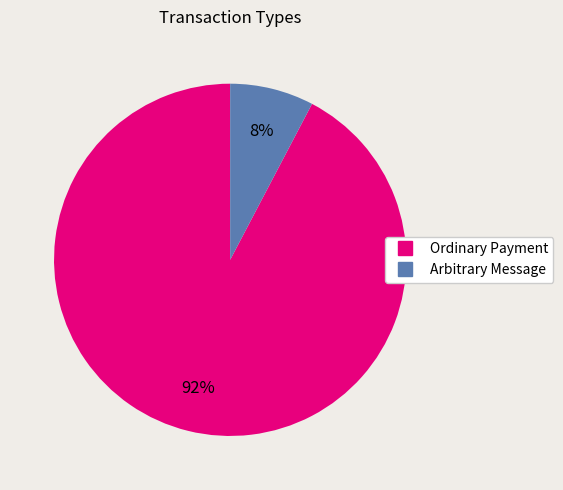

Does Arbitrary Message represent more than half of the total?

No